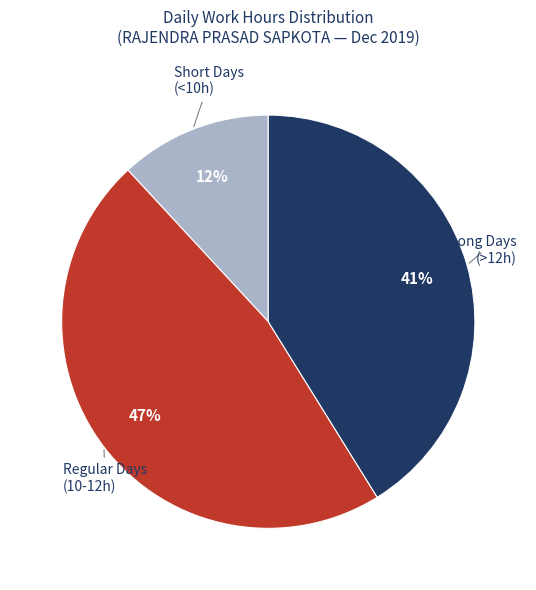

To the nearest percent, what is the average slice percentage?

33%